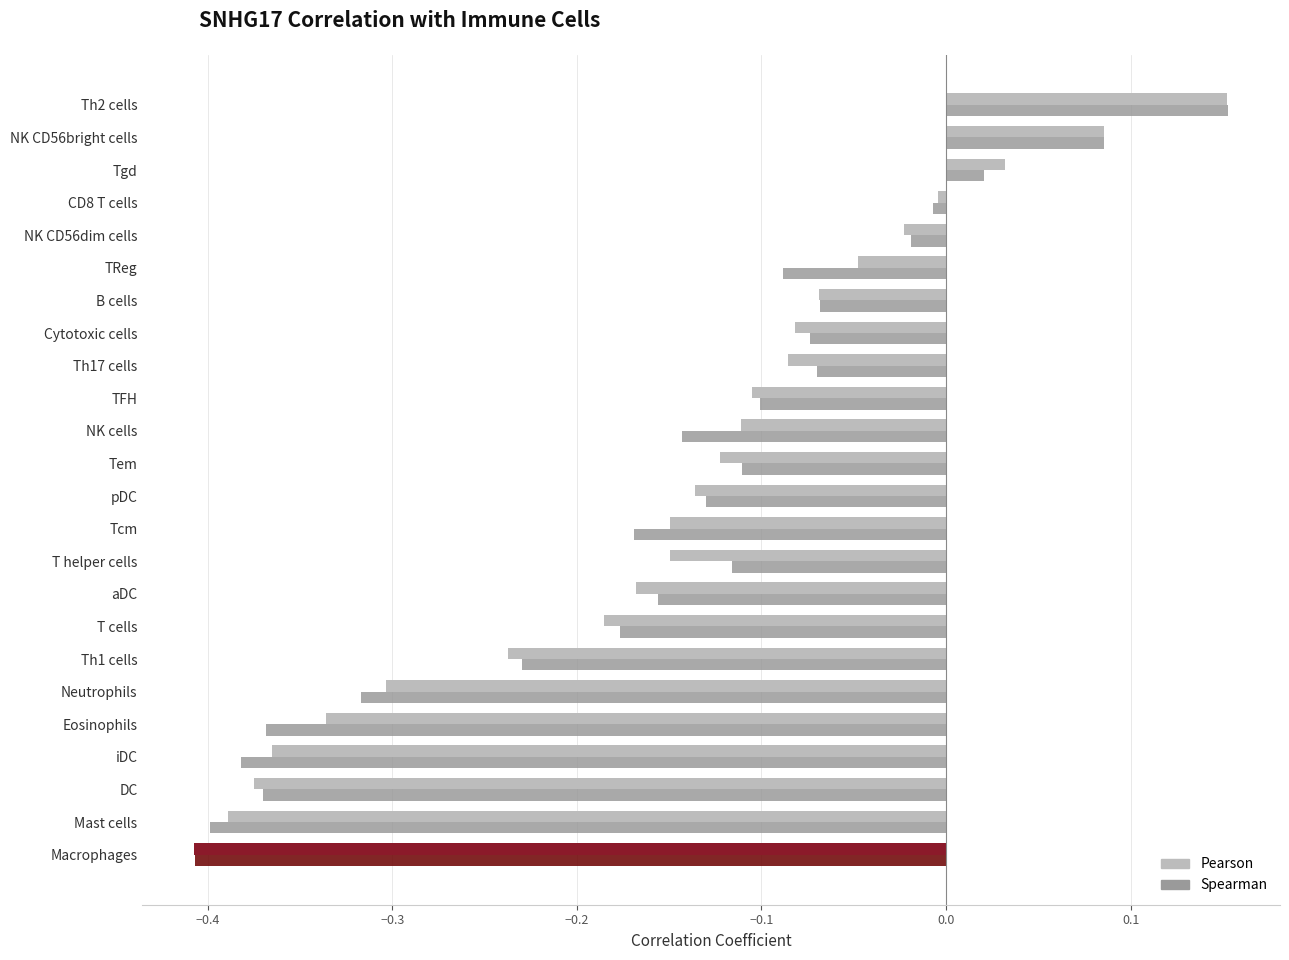

What is the difference between the maximum and minimum values in the Spearman series?

0.6